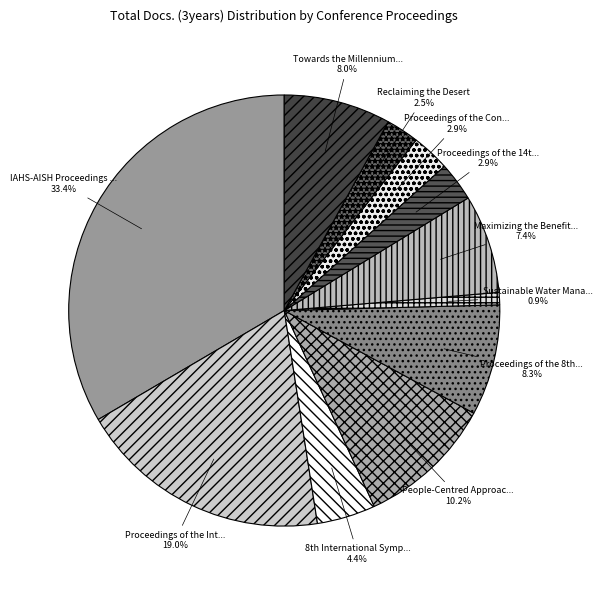

Which slice is the smallest?

Sustainable Water Management